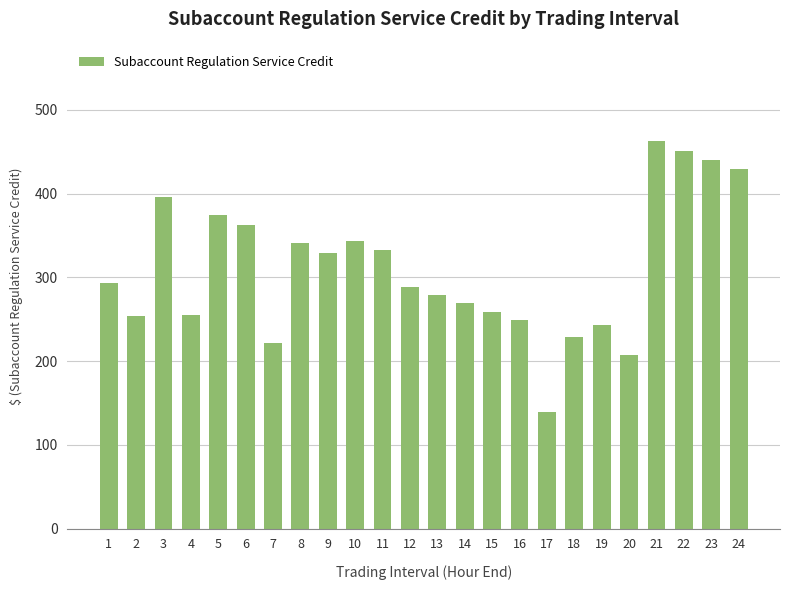

What is the change in value from 1 to 14?

-24.2